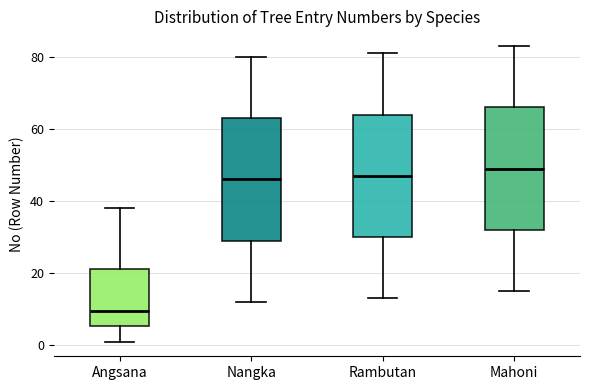

Reading left to right, read every box against the y-axis: the position of its median line, the range the box covers, and the ends of its whiskers. The values are not printed on the chart, so give them approximately, as read against the axis.

Angsana: median 10, box 6 to 22, whiskers 2 to 38
Nangka: median 46, box 30 to 64, whiskers 12 to 80
Rambutan: median 48, box 30 to 64, whiskers 14 to 82
Mahoni: median 50, box 32 to 66, whiskers 16 to 84